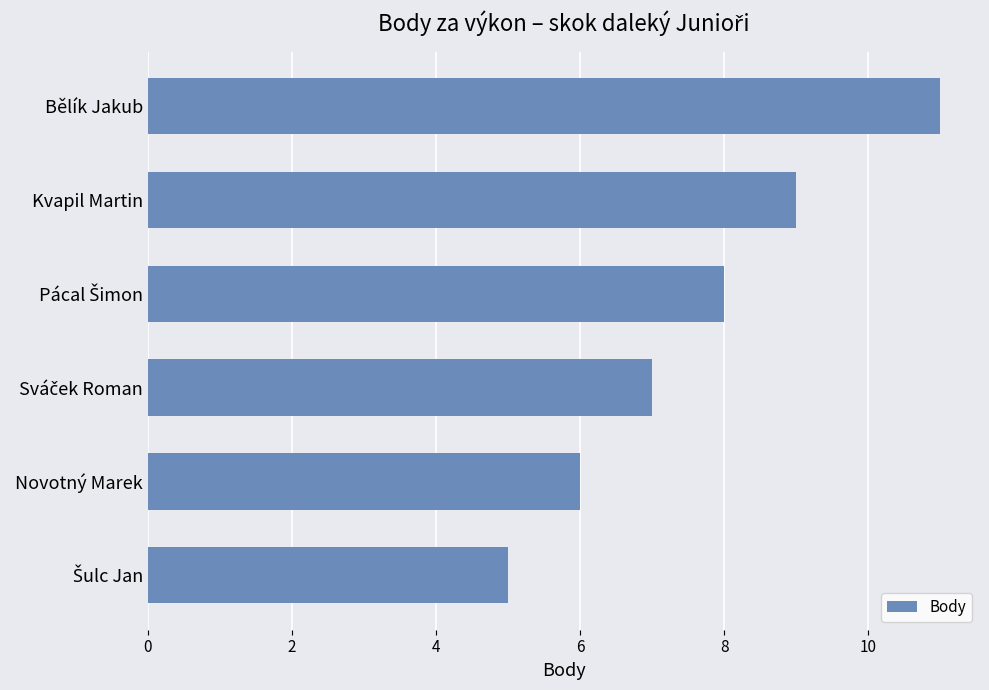

Which label corresponds to the largest value in the chart?

Bělík Jakub